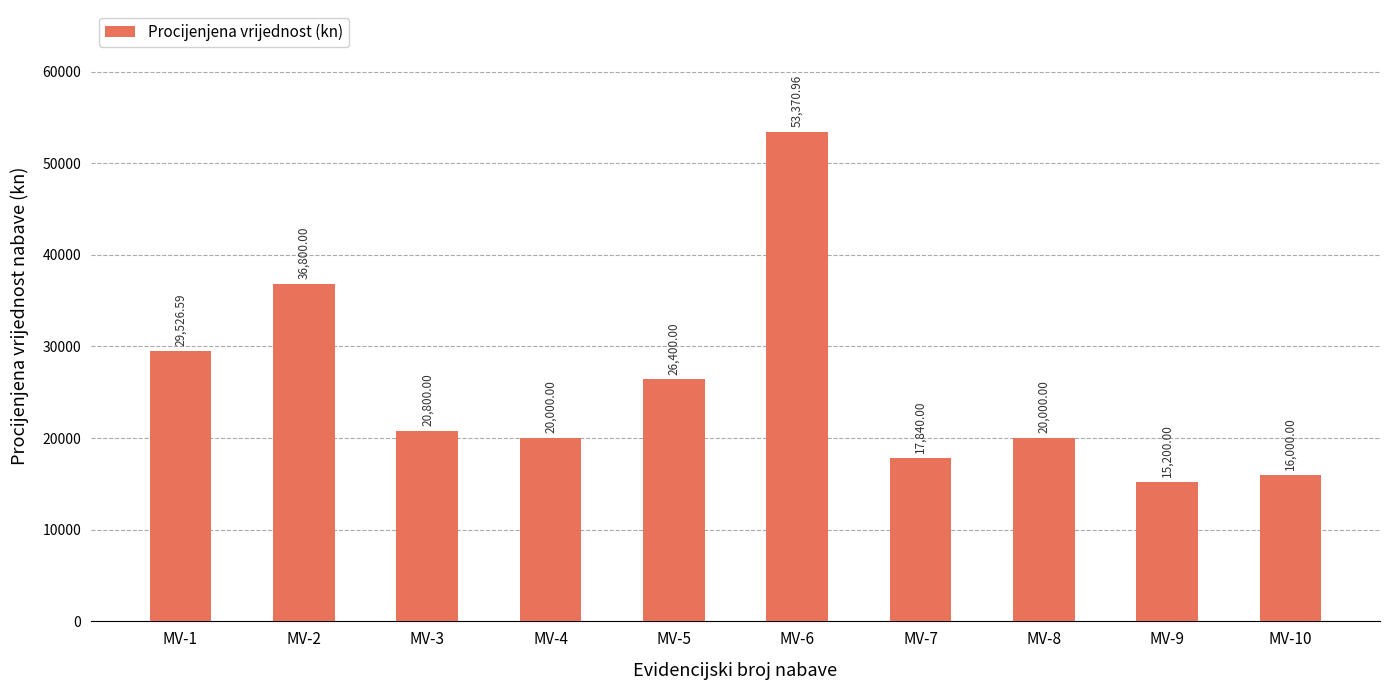

What is the value of the 7th bar from the left?

17840.0